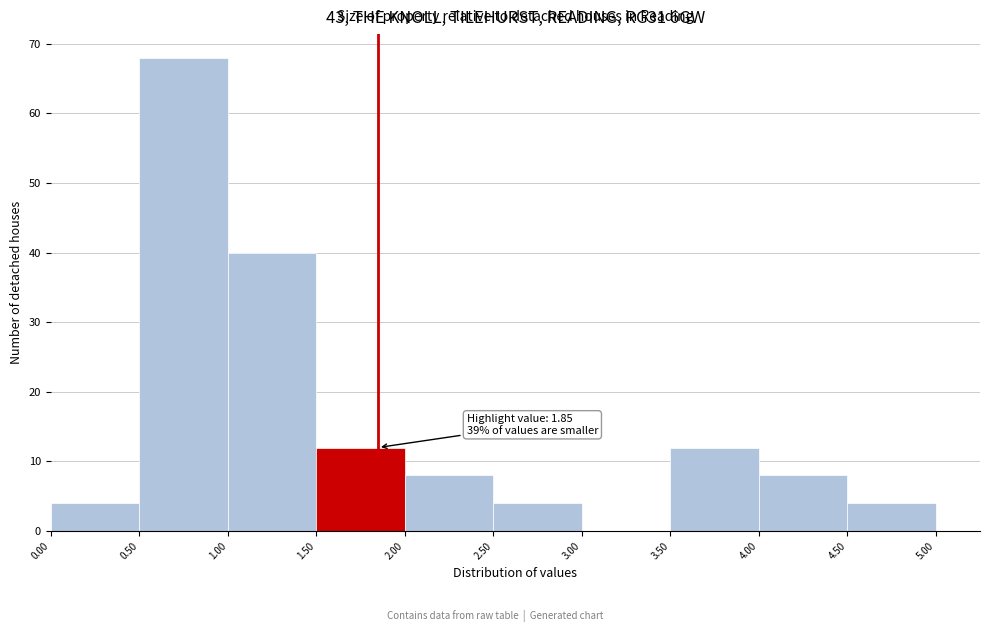

Which range on the x-axis has the tallest bar?

0.50 to 1.00